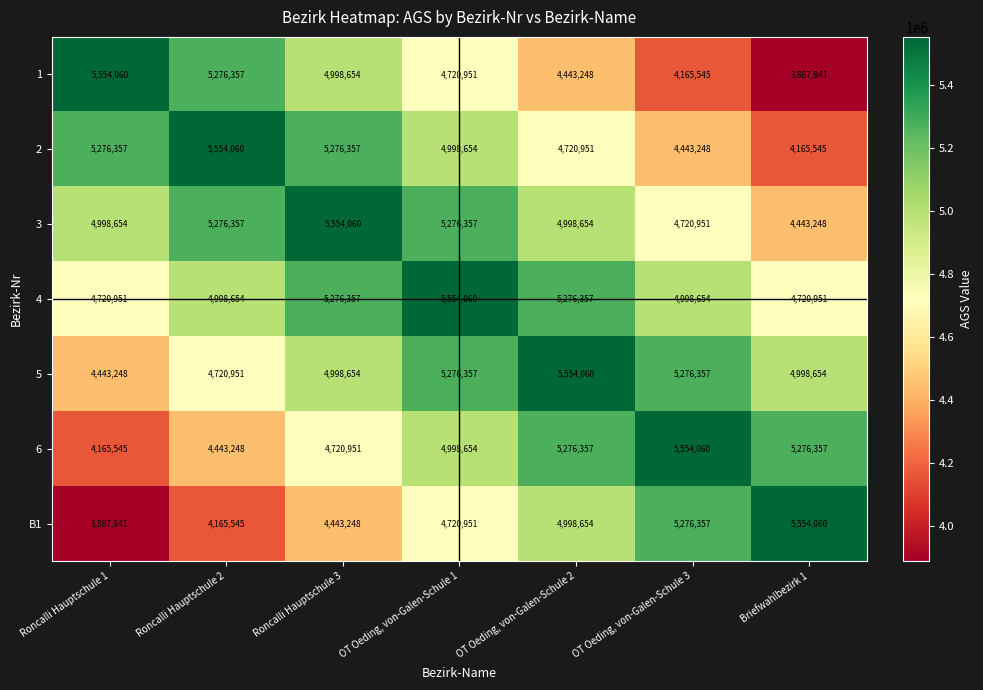

The 2 series shows 1632309 at  Briefwahlbezirk 1. True or false?

False